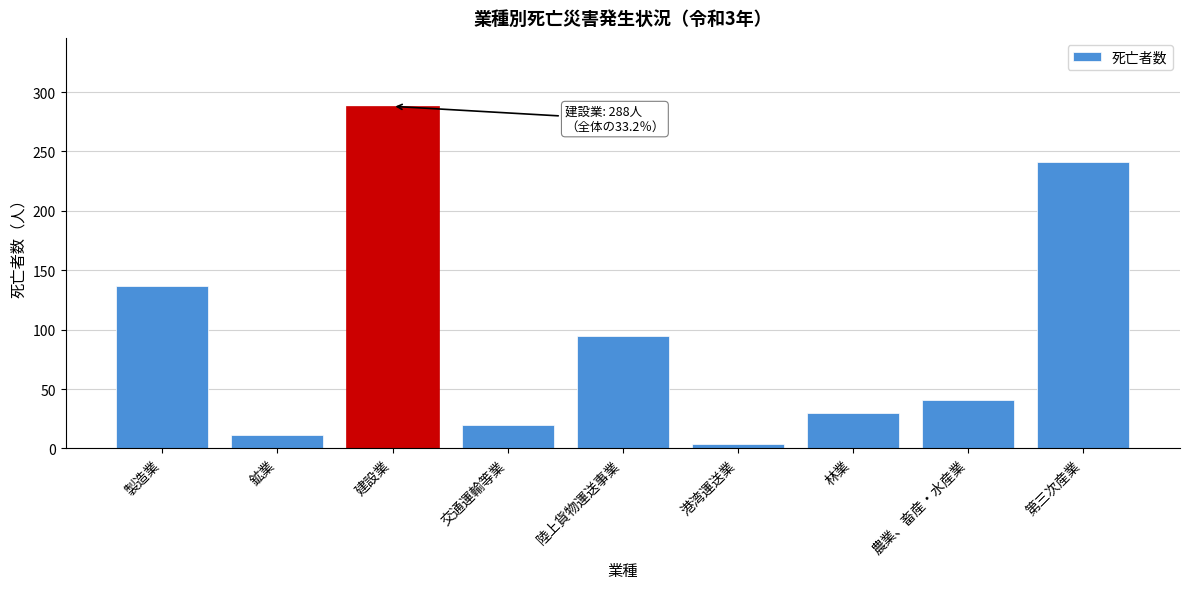

Reading left to right, transcribe all the data shown in this chart.

製造業=137	鉱業=11	建設業=288	交通運輸等業=20	陸上貨物運送事業=95	港湾運送業=4	林業=30	農業、畜産・水産業=41	第三次産業=241